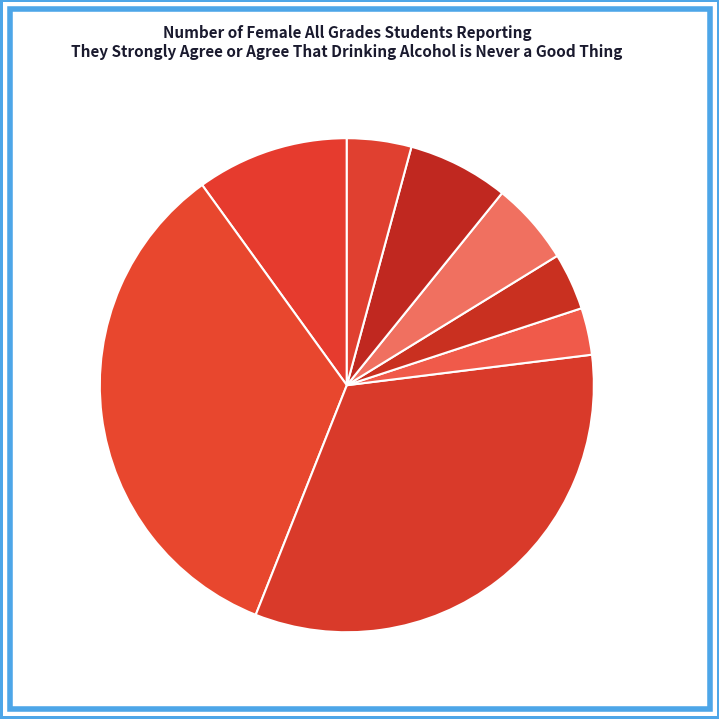

Is there any slice that represents more than half of the pie?

No